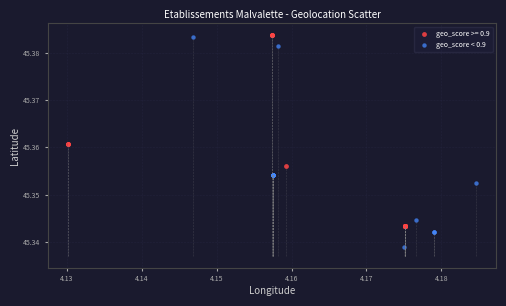

Which series reaches the minimum Y coordinate?

geo_score < 0.9